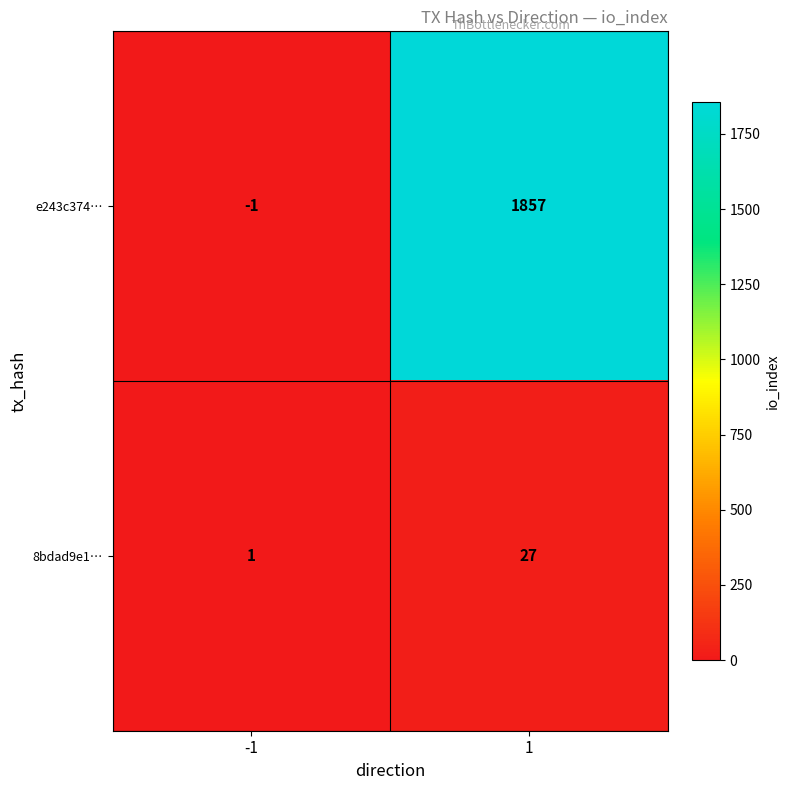

Rank the series by their average value, from highest to lowest.

e243c374…, 8bdad9e1…